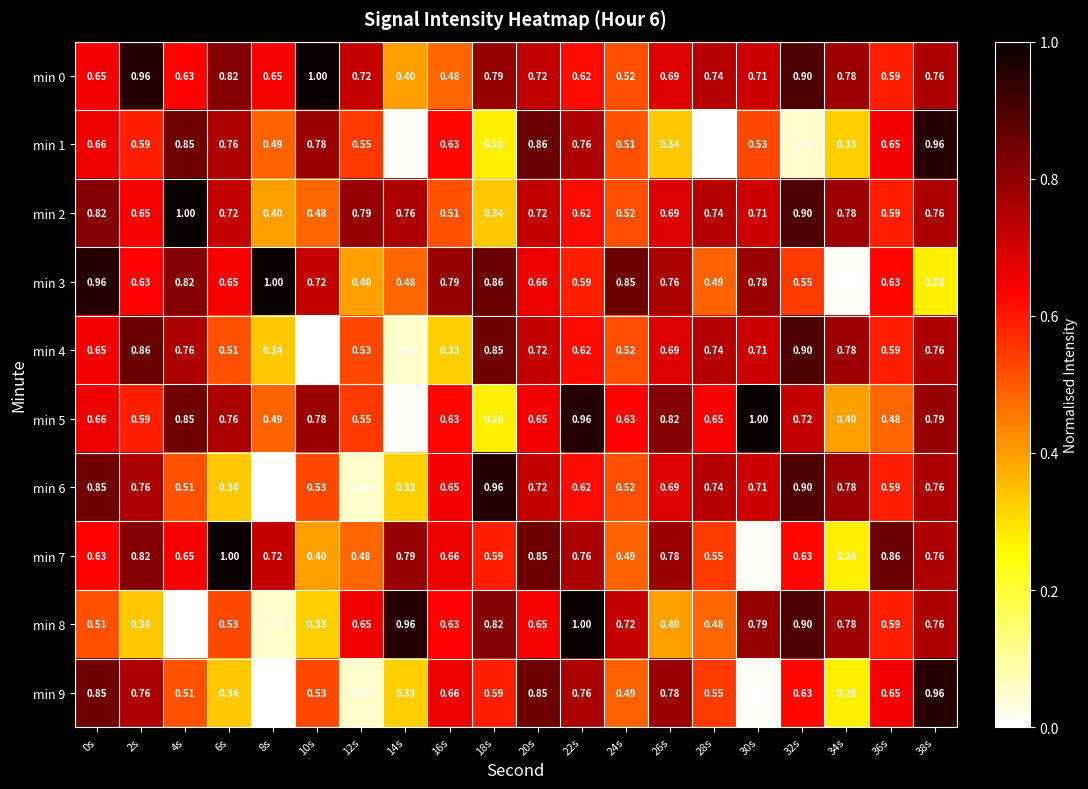

What is the greatest value displayed?

1.0